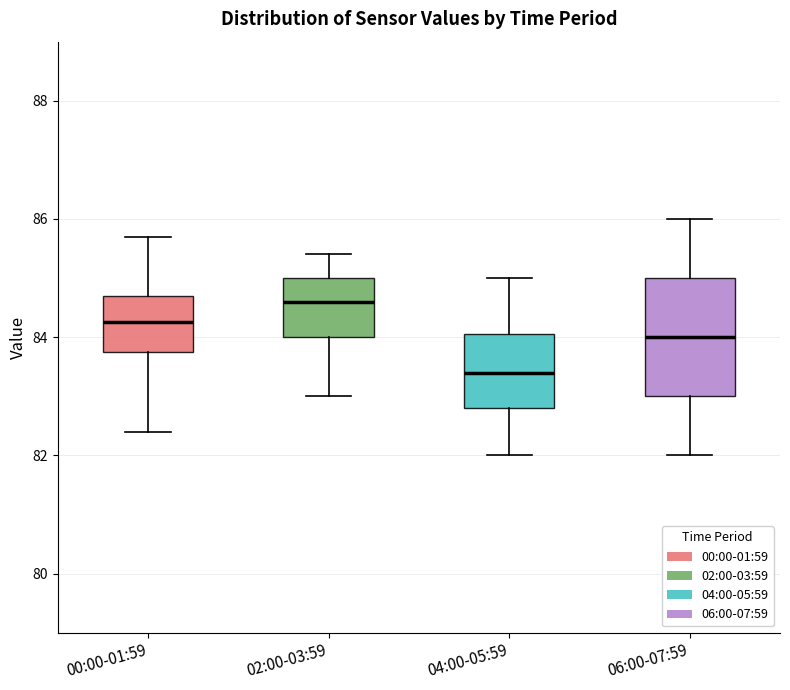

Which box is the tallest, from its lower edge to its upper edge?

06:00-07:59